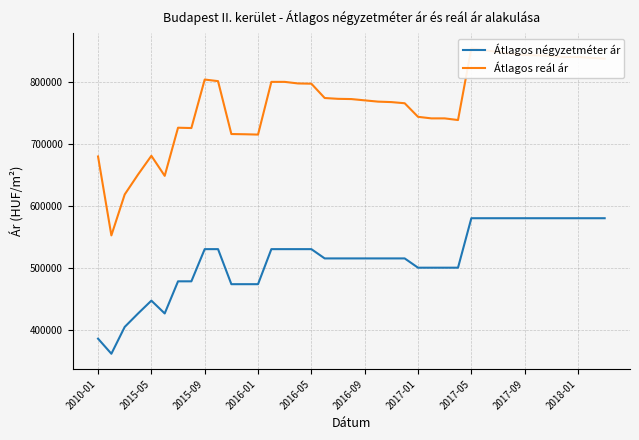

What is the lowest value of the Átlagos négyzetméter ár series?

360833